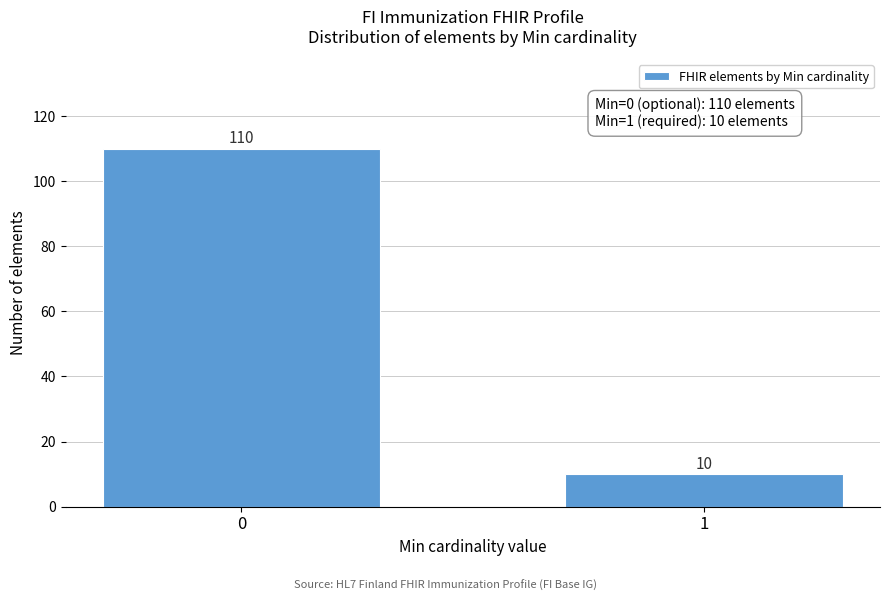

Reading left to right, what are all the values shown in this chart?

110	10